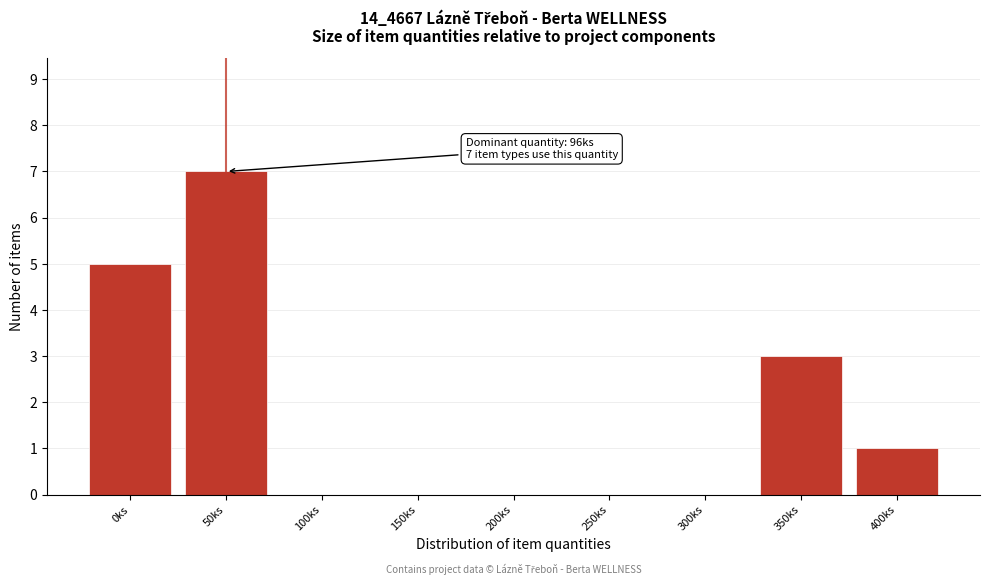

Reading left to right, extract all data points from this chart.

0ks=5	50ks=7	100ks=0	150ks=0	200ks=0	250ks=0	300ks=0	350ks=3	400ks=1